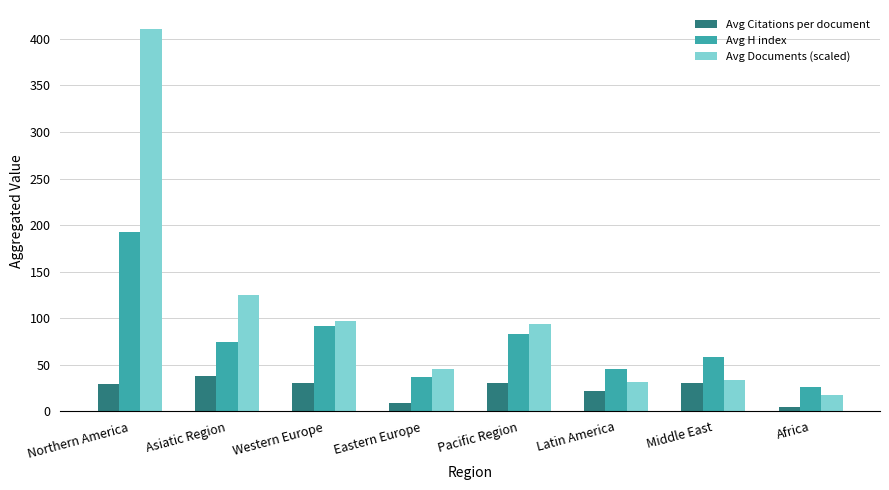

Is it true that Avg H index equals 26.0 at Africa?

True